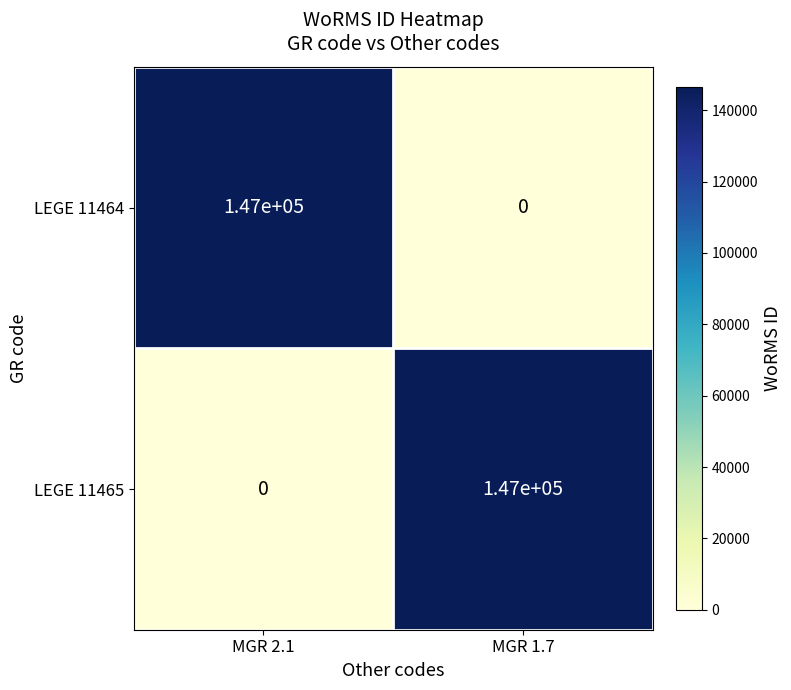

At which label does LEGE 11464 reach its minimum?

MGR 1.7